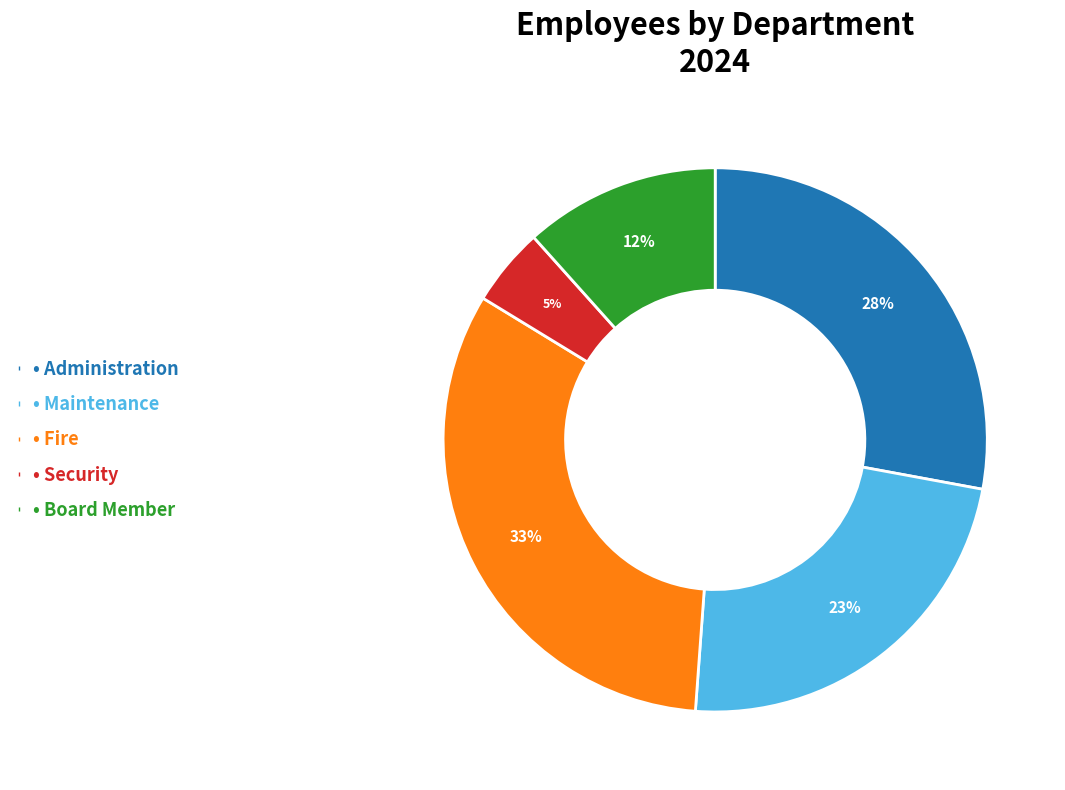

To the nearest percent, what is the average slice percentage?

20%